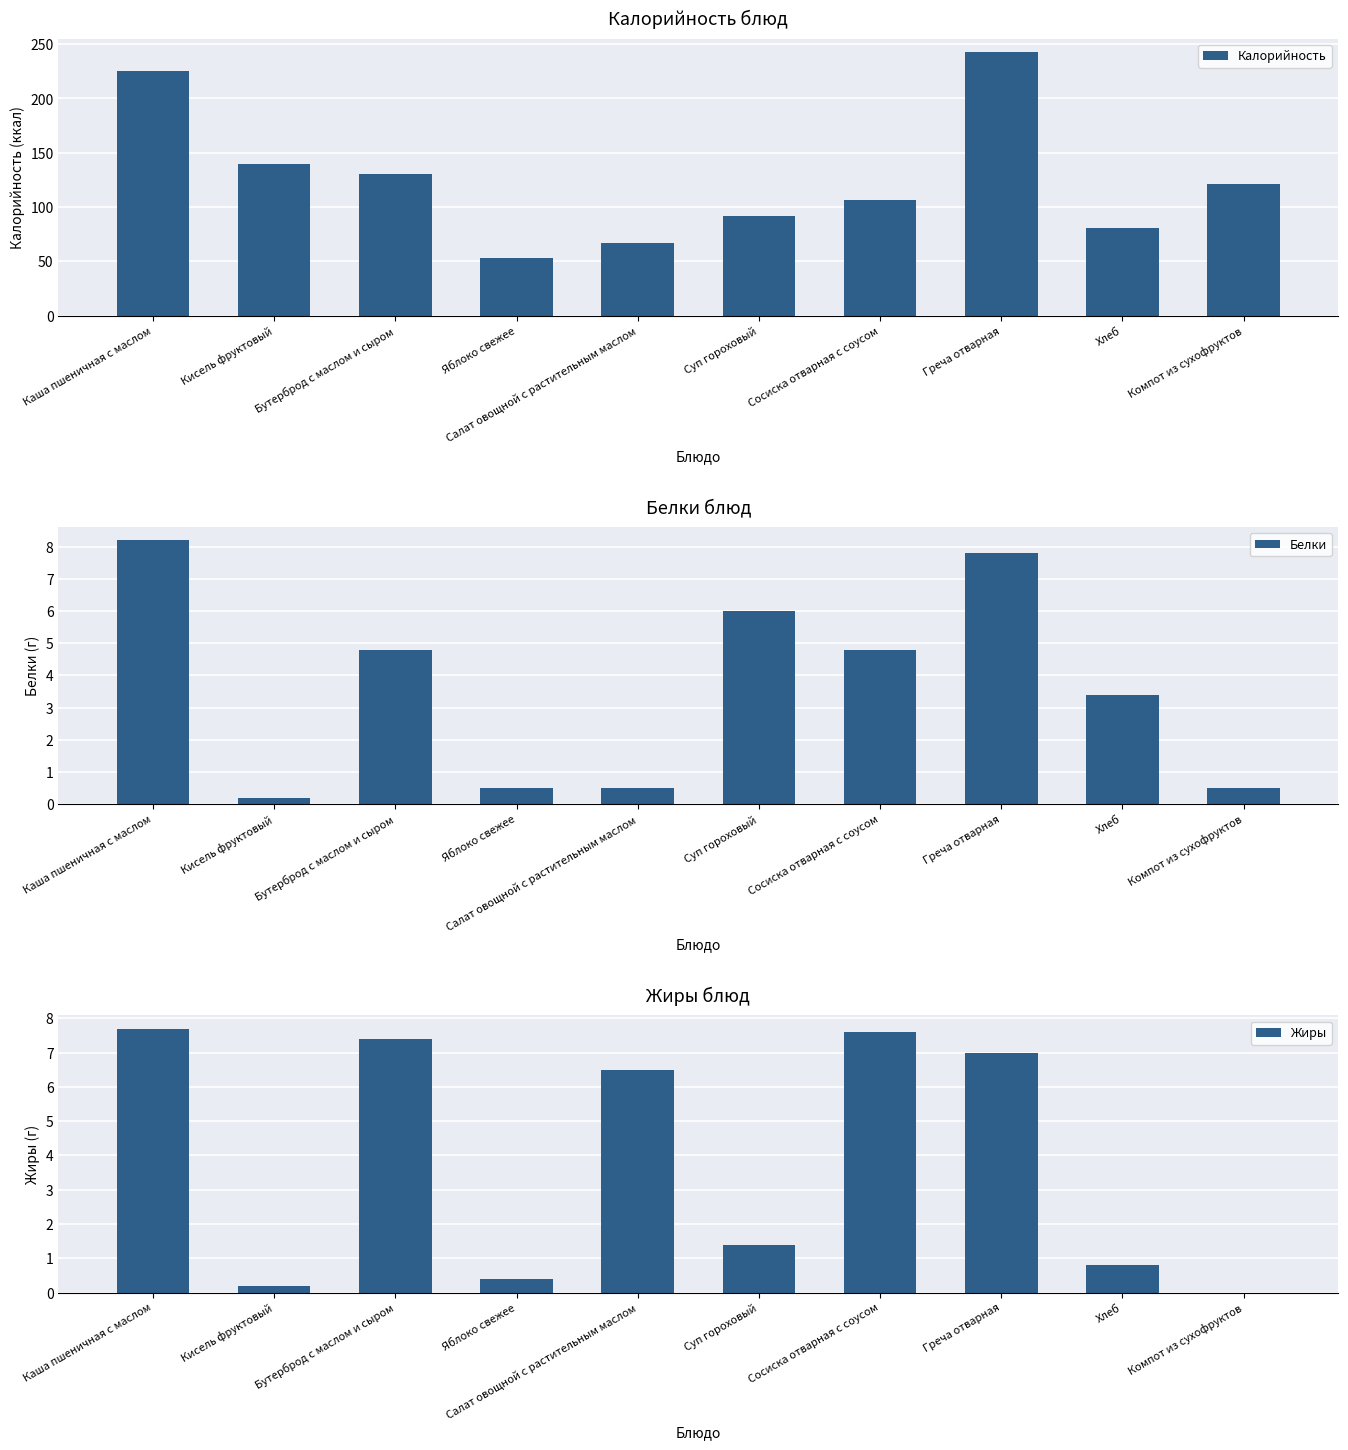

List the labels in order of Калорийность value, largest first.

Греча отварная, Каша пшеничная с маслом, Кисель фруктовый, Бутерброд с маслом и сыром, Компот из сухофруктов, Сосиска отварная с соусом, Суп гороховый, Хлеб, Салат овощной с растительным маслом, Яблоко свежее